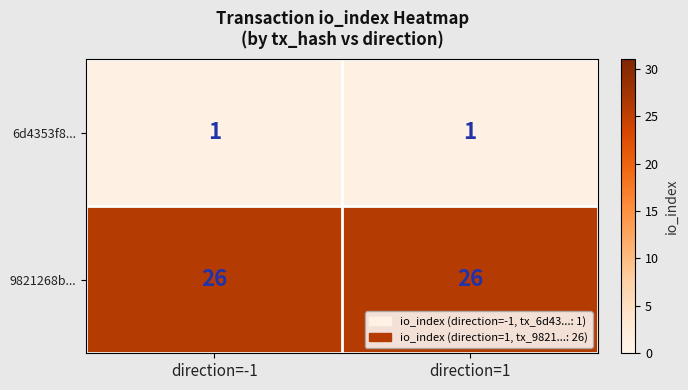

Which series has the largest total across all categories?

9821268b...